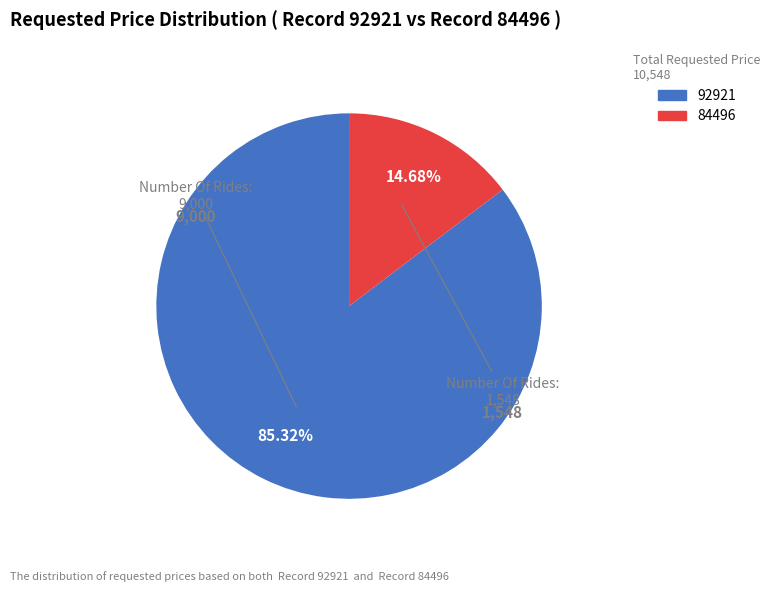

Is there a majority slice in this chart?

Yes